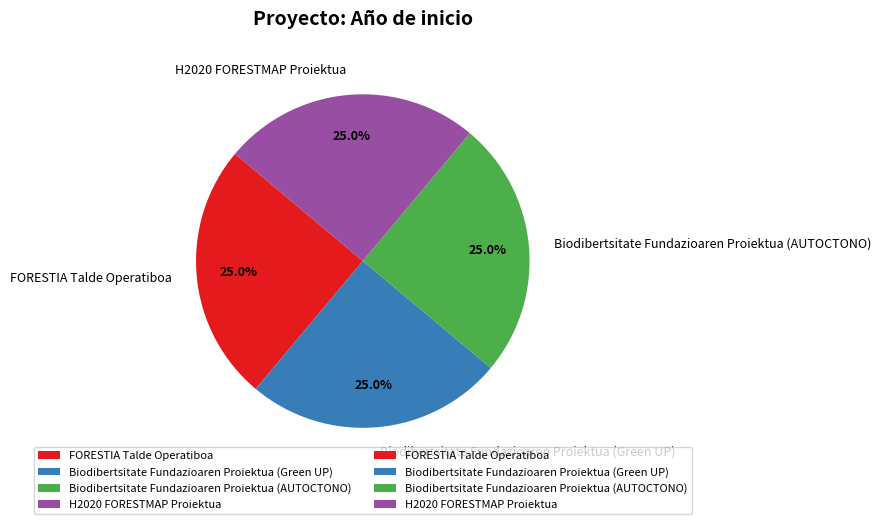

To the nearest percent, what is the combined percentage of FORESTIA Talde Operatiboa and Biodibertsitate Fundazioaren Proiektua (AUTOCTONO)?

50%